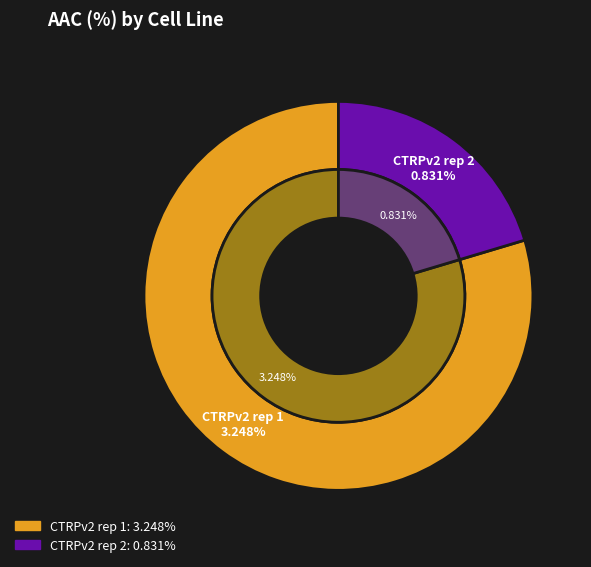

The CTRPv2 rep 1 slice represents 80% of the pie. True or false?

True